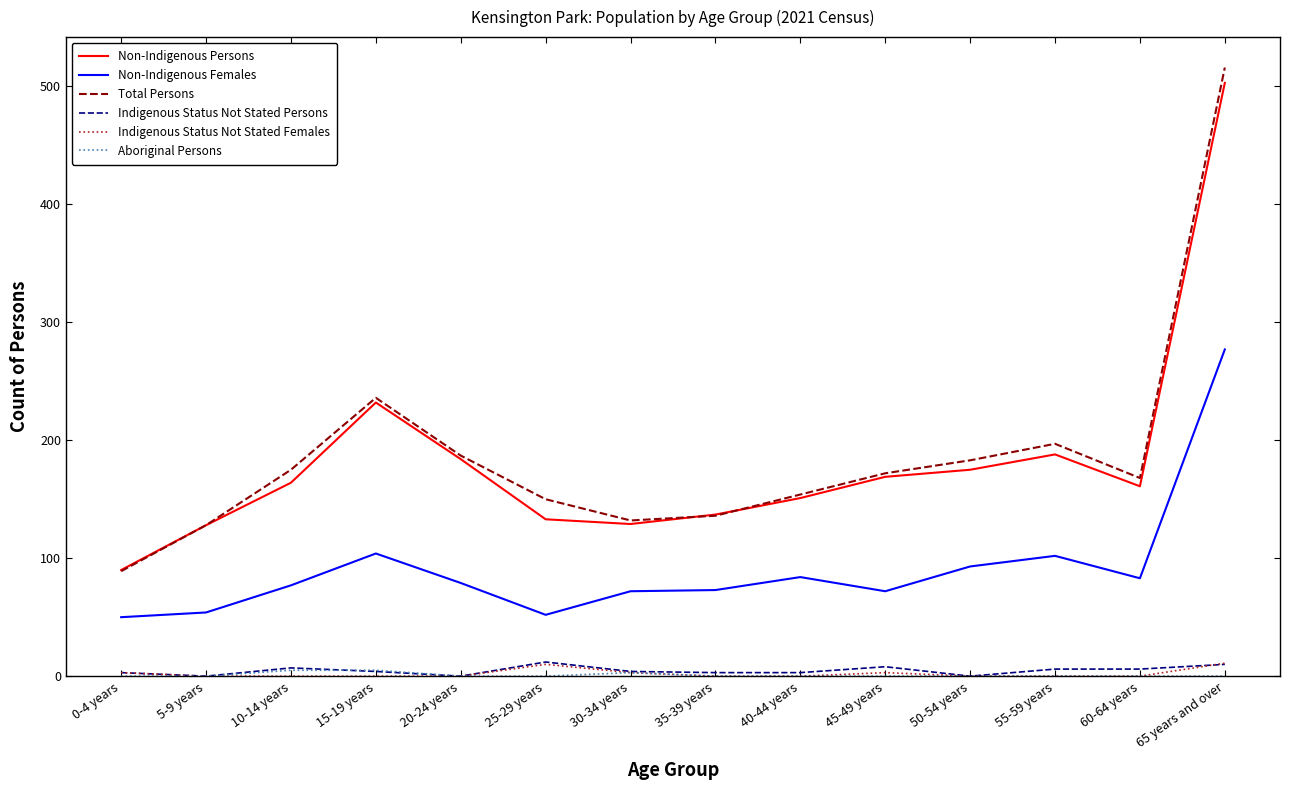

What is the total value across all series at 5-9 years?

310